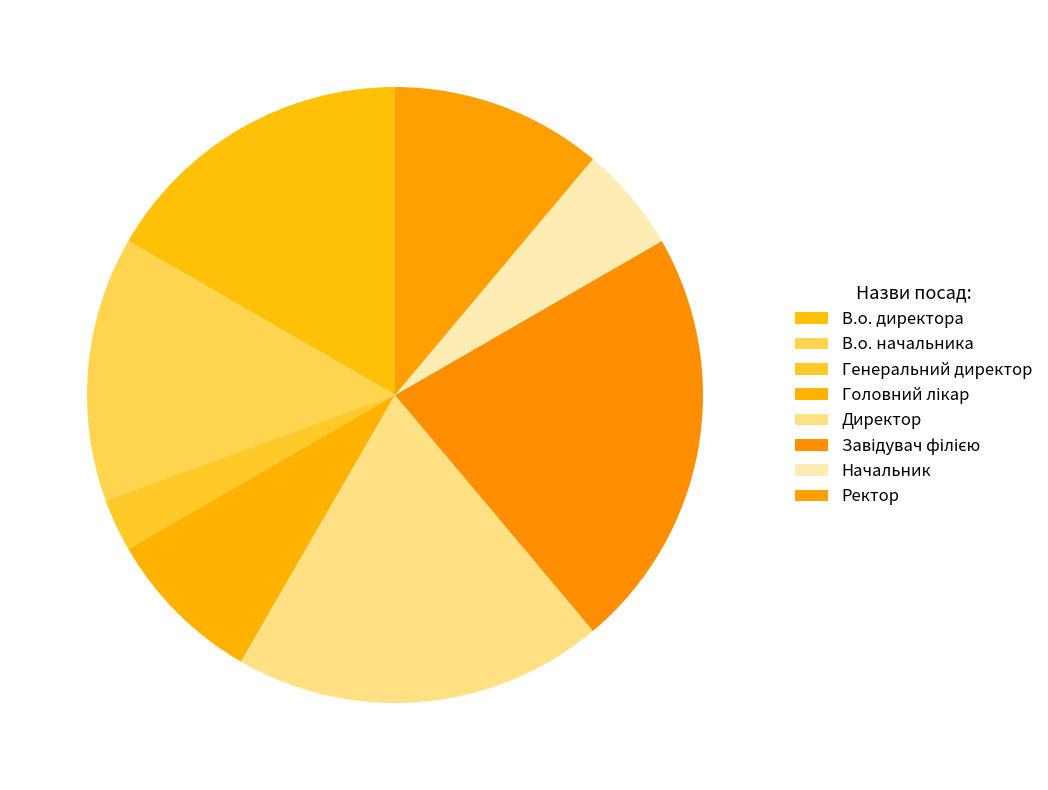

Is there a majority slice in this chart?

No